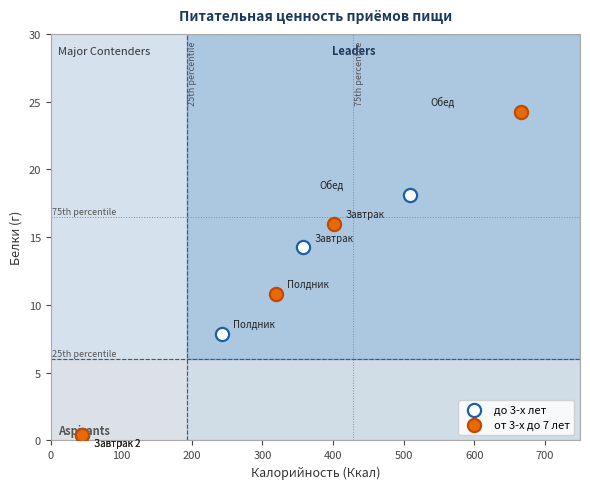

Which series reaches the maximum Y coordinate?

от 3-х до 7 лет